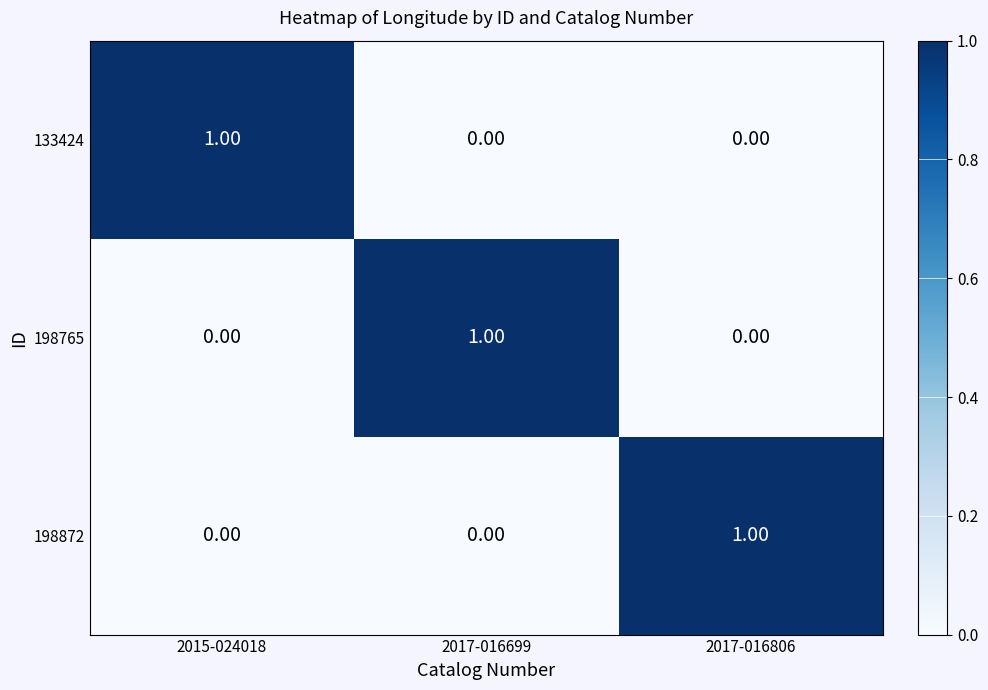

Is the value of 198765 at 2015-024018 greater than the value of 198872 at 2017-016806?

No